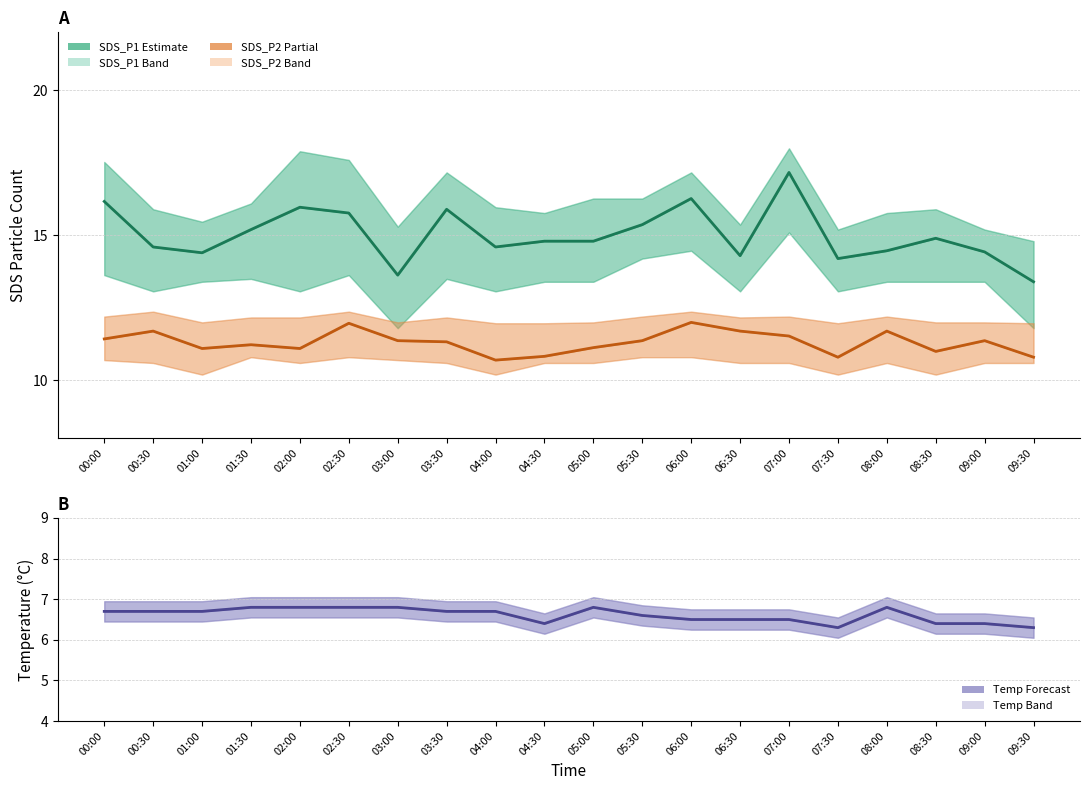

Does the chart have visible grid lines?

Yes